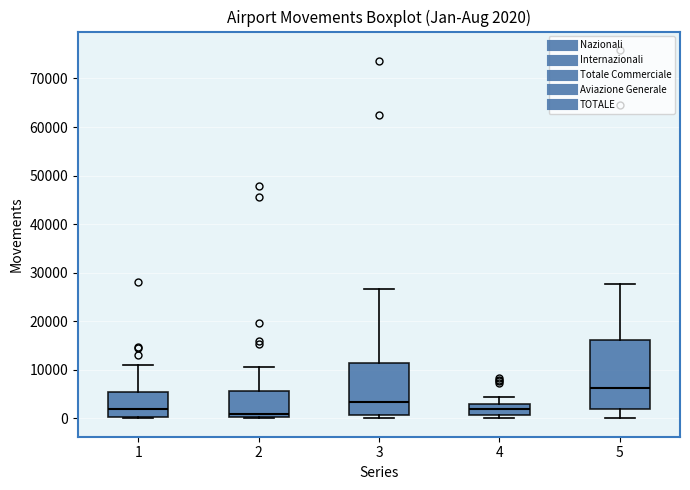

Comparing the boxes themselves (not the whiskers), which one is the tallest?

5